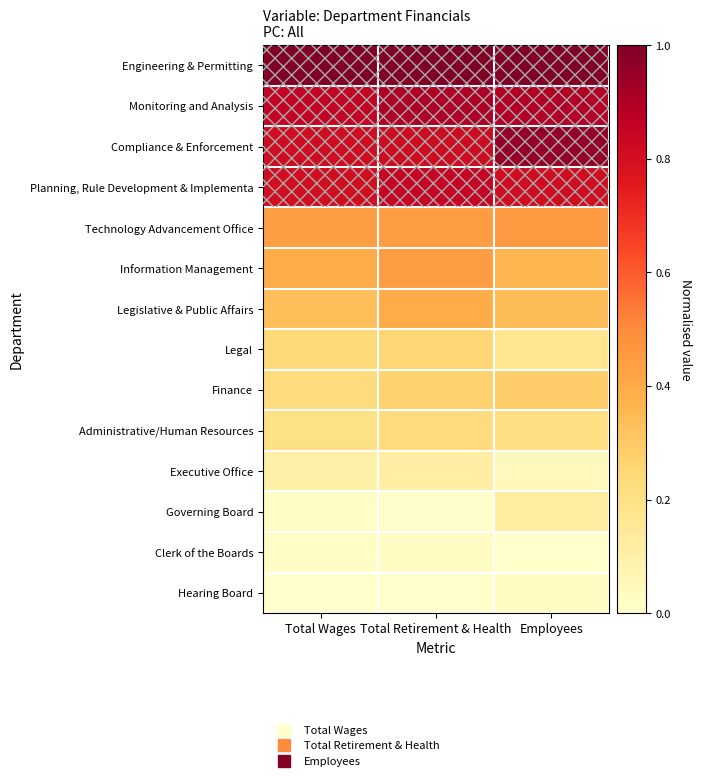

Reading right to left, extract all data points from this chart.

Engineering & Permitting: Employees=1.0	Total Retirement & Health=1.0	Total Wages=1.0
Monitoring and Analysis: Employees=0.9	Total Retirement & Health=0.9	Total Wages=0.9
Compliance & Enforcement: Employees=1.0	Total Retirement & Health=0.8	Total Wages=0.8
Planning, Rule Development & Implementa: Employees=0.8	Total Retirement & Health=0.8	Total Wages=0.8
Technology Advancement Office: Employees=0.5	Total Retirement & Health=0.4	Total Wages=0.4
Information Management: Employees=0.4	Total Retirement & Health=0.4	Total Wages=0.4
Legislative & Public Affairs: Employees=0.3	Total Retirement & Health=0.4	Total Wages=0.3
Legal: Employees=0.2	Total Retirement & Health=0.3	Total Wages=0.2
Finance: Employees=0.3	Total Retirement & Health=0.3	Total Wages=0.2
Administrative/Human Resources: Employees=0.2	Total Retirement & Health=0.2	Total Wages=0.2
Executive Office: Employees=0.0	Total Retirement & Health=0.1	Total Wages=0.1
Governing Board: Employees=0.1	Total Retirement & Health=0.0	Total Wages=0.0
Clerk of the Boards: Employees=0.0	Total Retirement & Health=0.0	Total Wages=0.0
Hearing Board: Employees=0.0	Total Retirement & Health=0.0	Total Wages=0.0